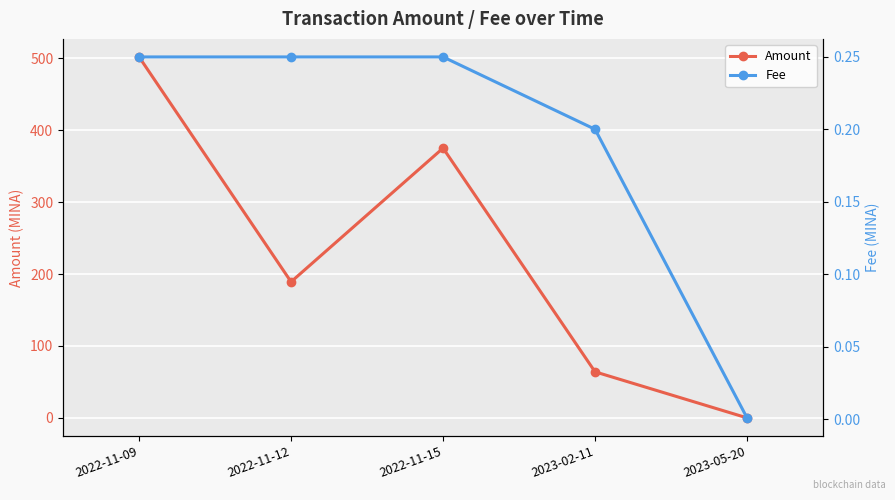

What is the label of the 3rd point from the left?

2022-11-15